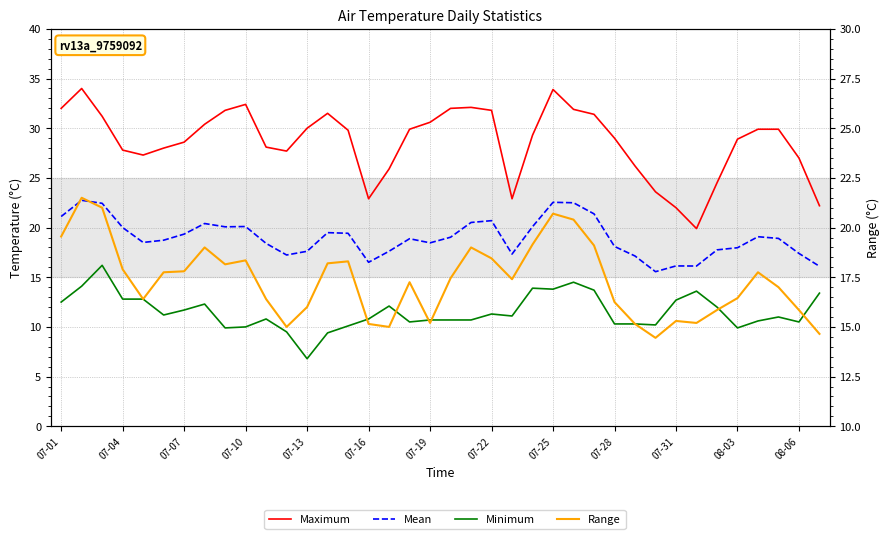

What is the sum of the Mean values at 35 and 07-16?

37.6